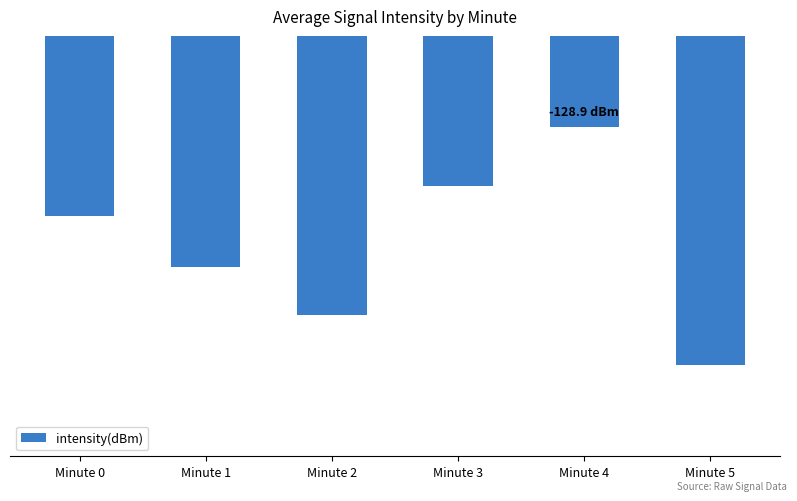

Are the bars horizontal?

No